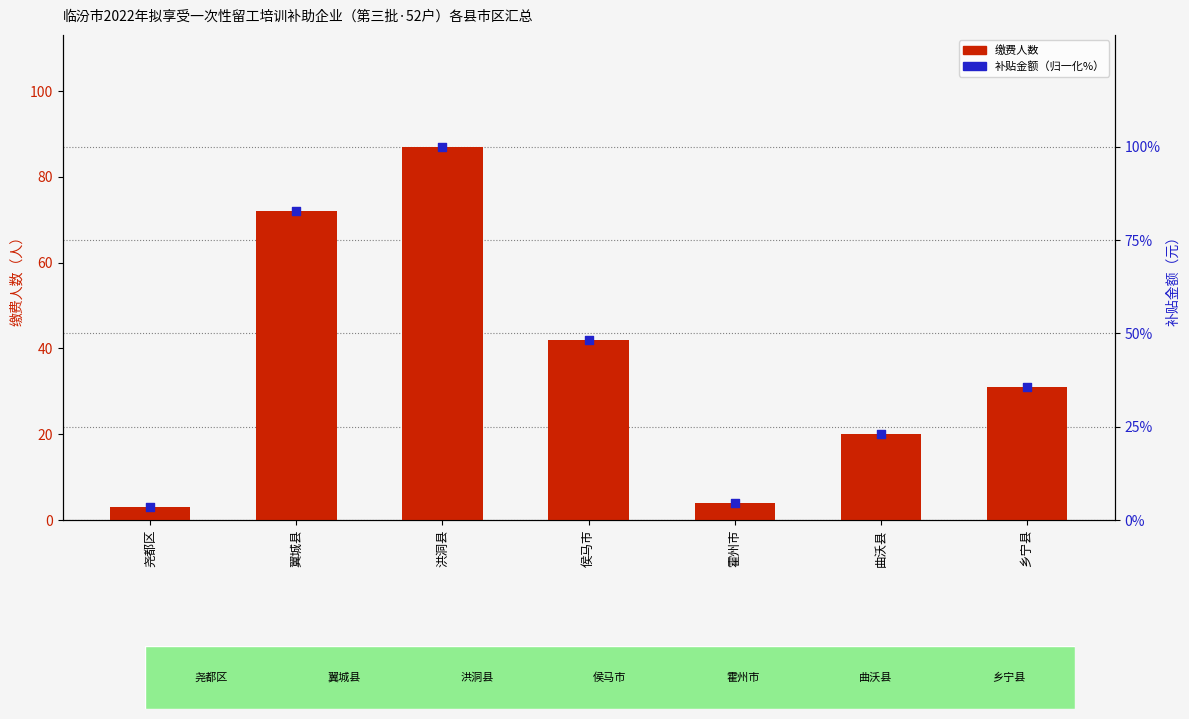

Which series contains the lowest Y value?

缴费人数